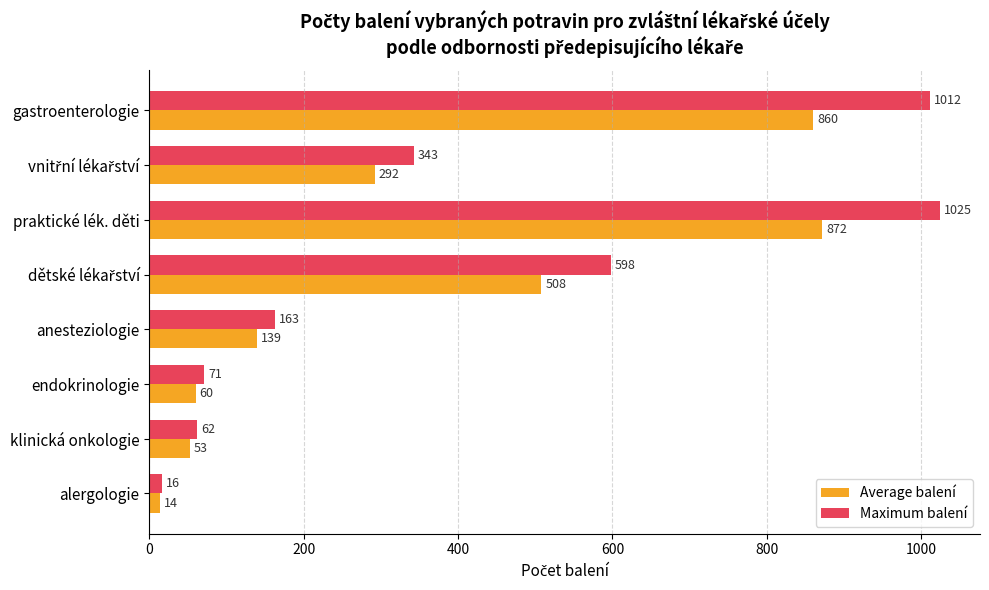

How many distinct data groups are displayed?

2